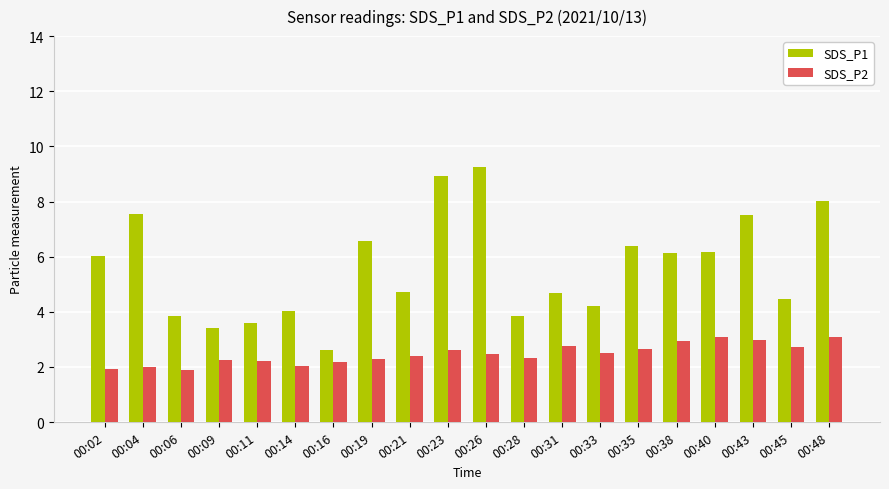

What is the difference between the SDS_P1 values at 00:45 and 00:26?

4.8